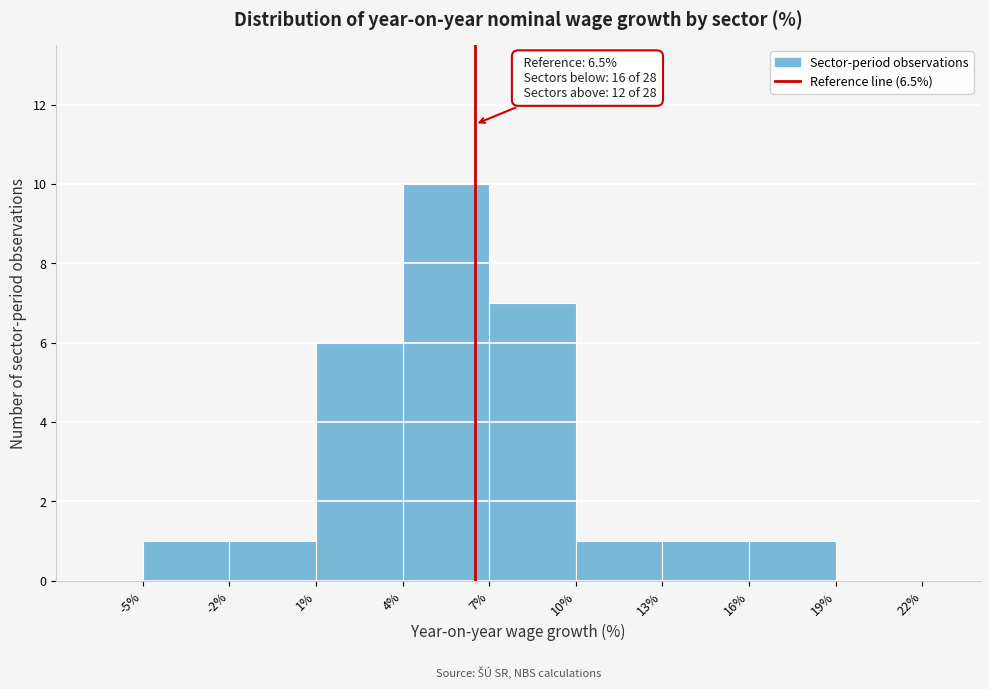

Over which range of the x-axis is the bar tallest?

4% to 7%